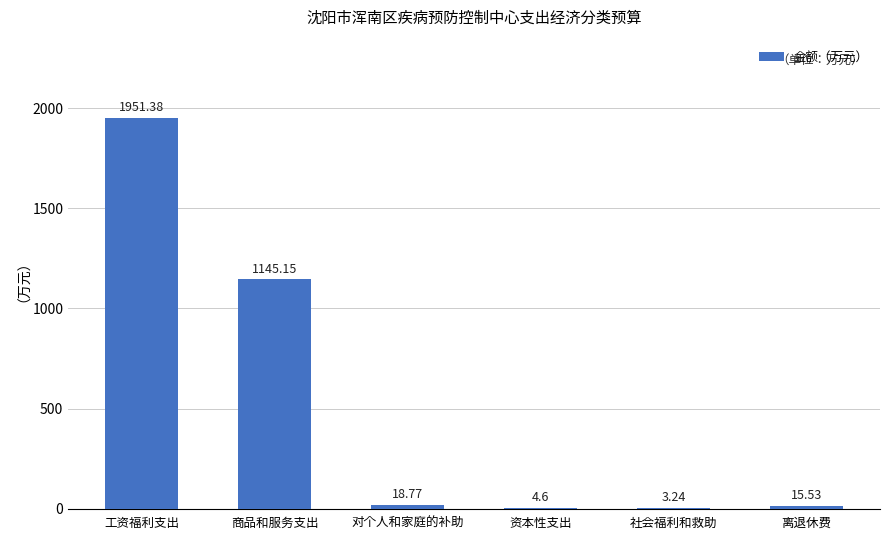

Which category has the highest value across all series?

工资福利支出